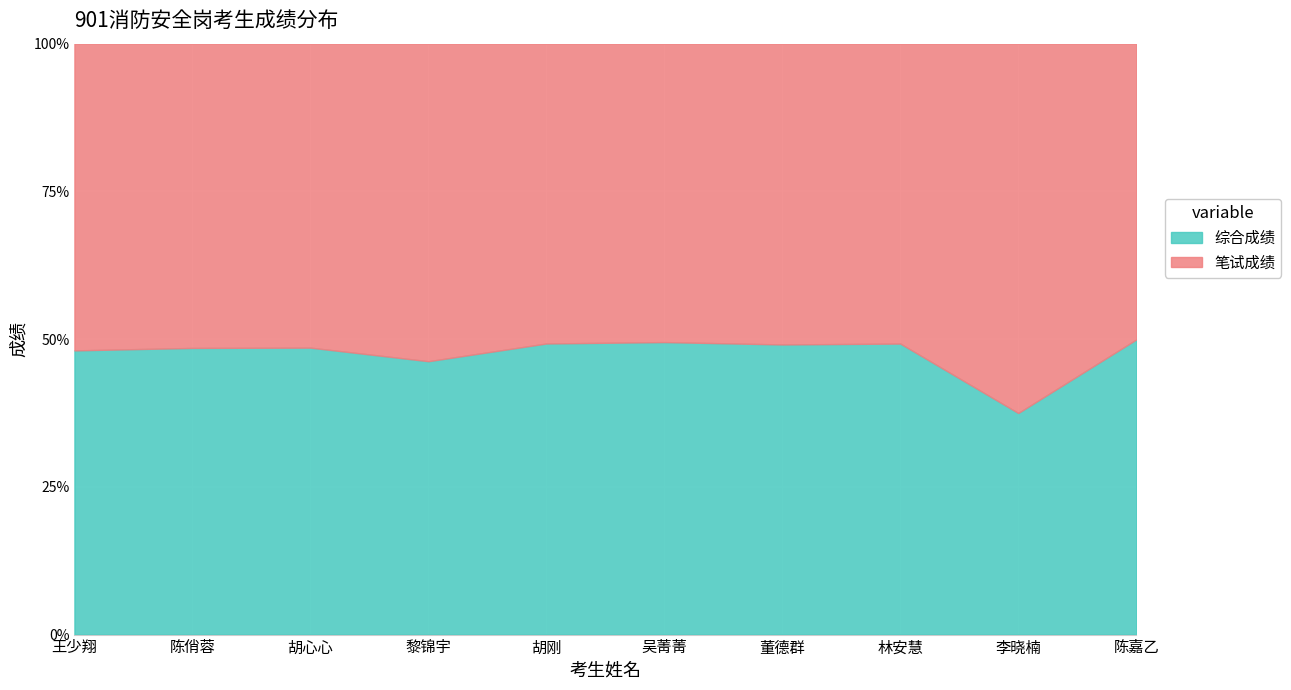

At which label does 综合成绩 reach its minimum?

李晓楠